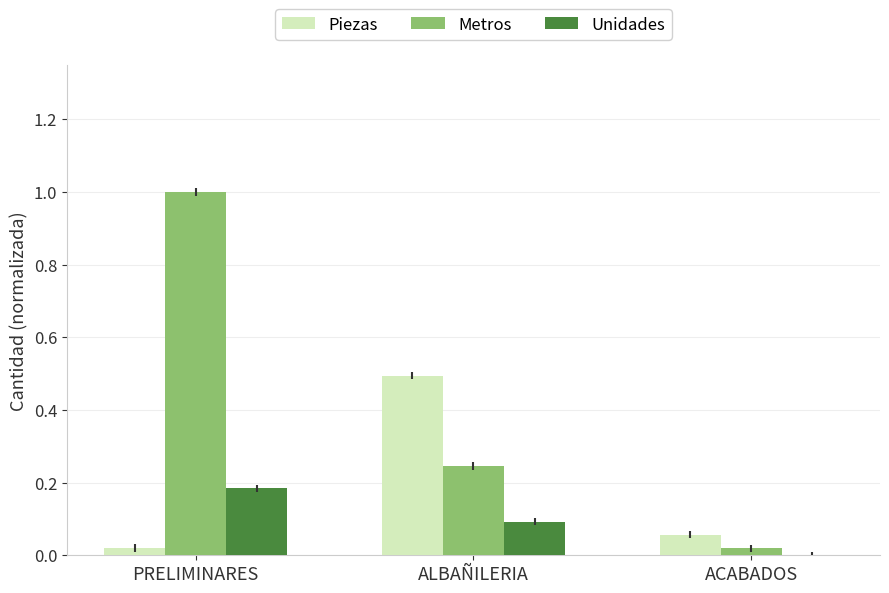

The value of Unidades at ALBAÑILERIA is 0.0. True or false?

False